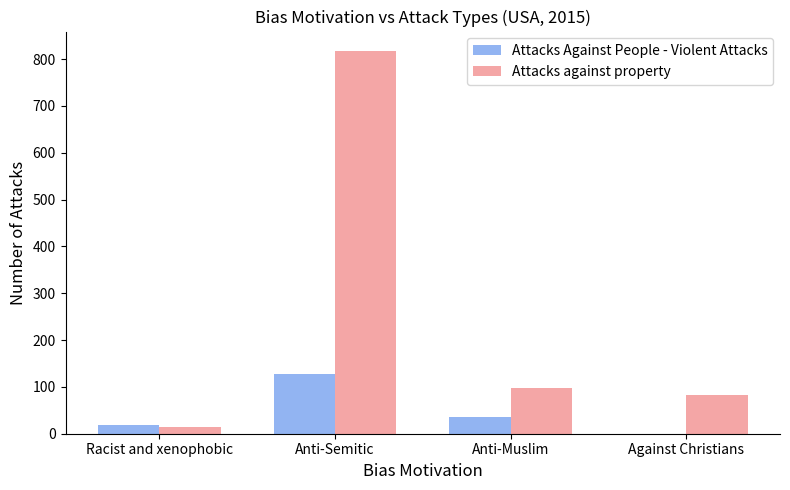

Is it true that Attacks against property equals 532 at Anti-Semitic?

False